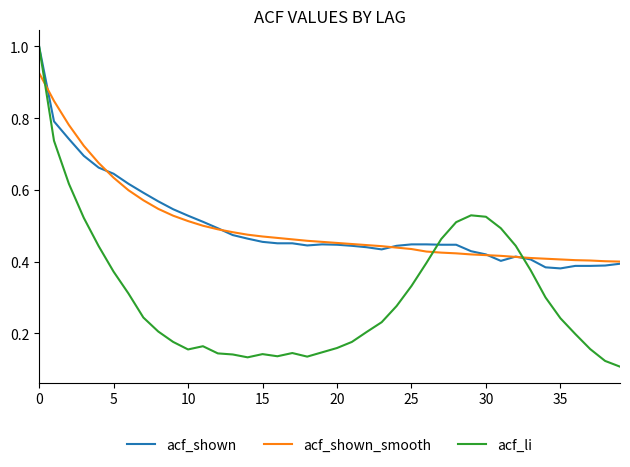

What are all the series names shown in the legend?

acf_shown, acf_shown_smooth, acf_li